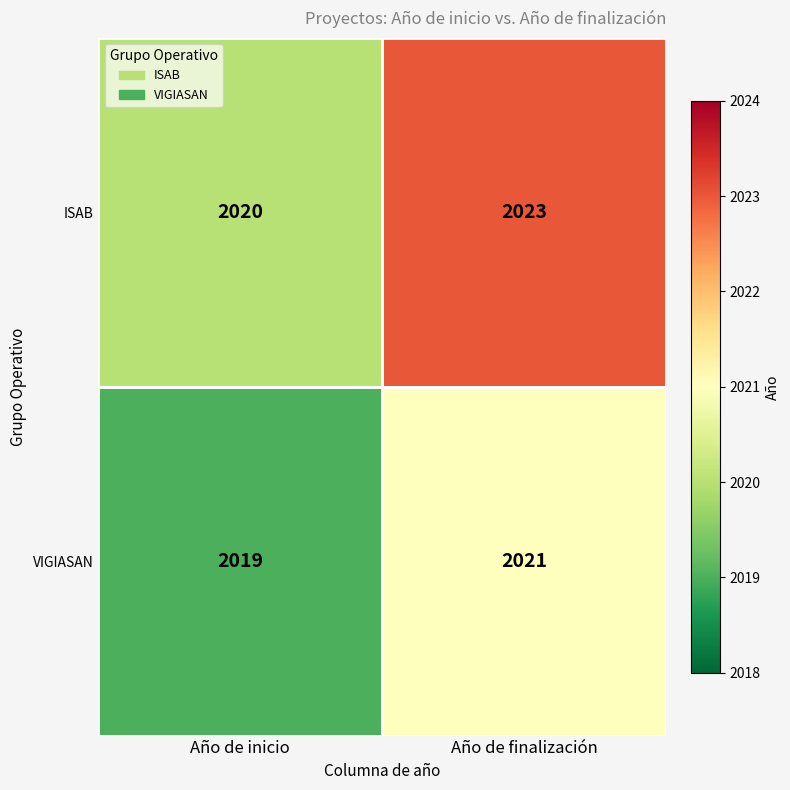

At which label is ISAB closest to 2021?

Año de inicio